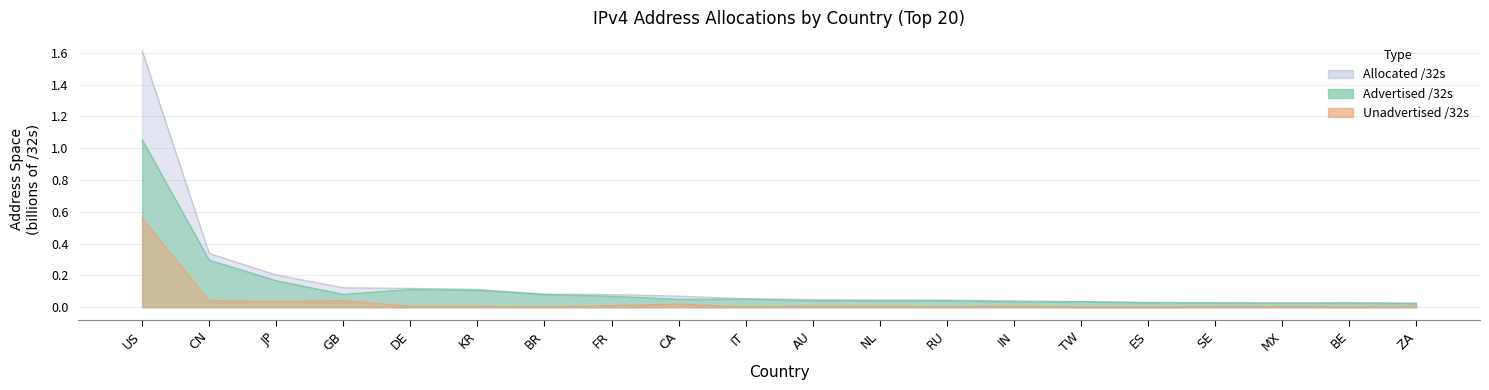

What position from the left is BE?

19